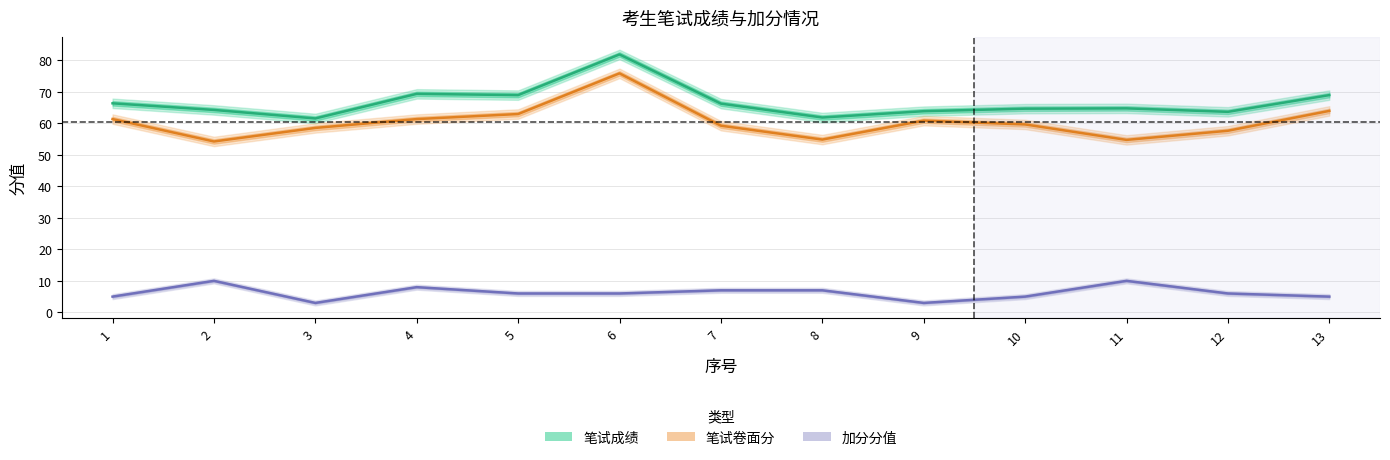

Rank the series at 7 from highest to lowest value.

笔试成绩, 笔试卷面分, 加分分值